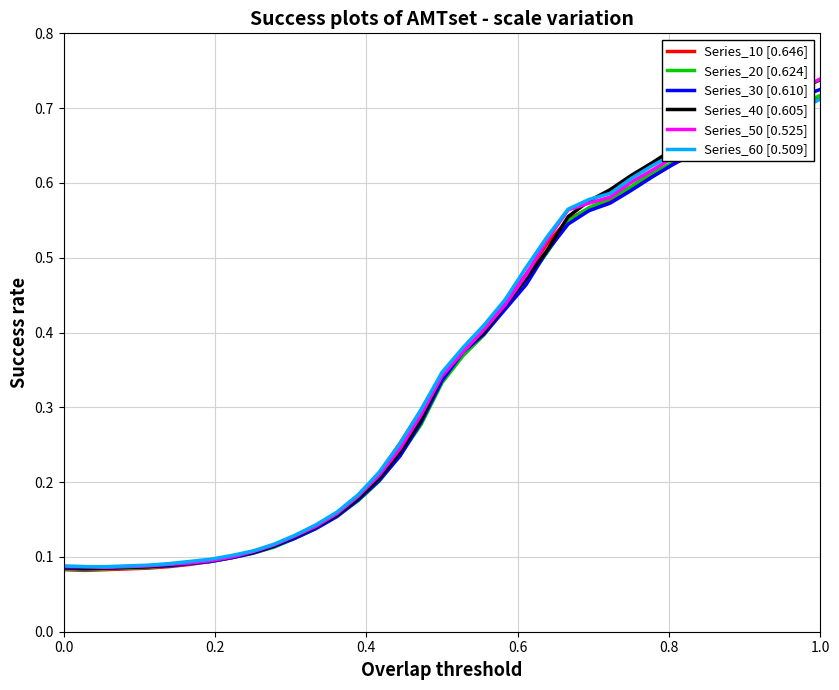

Is this an area chart (filled region under the line)?

No